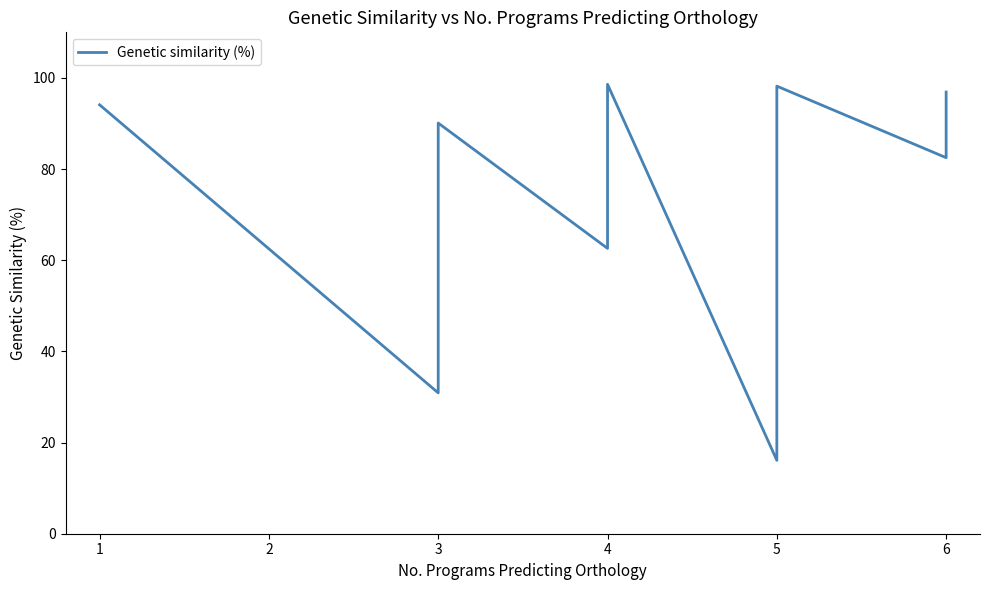

What is the value of the 13th point from the left?

61.3